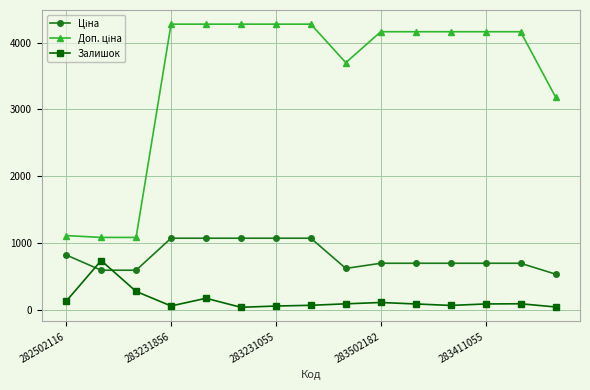

What is the sum of all Залишок values?

2054.0